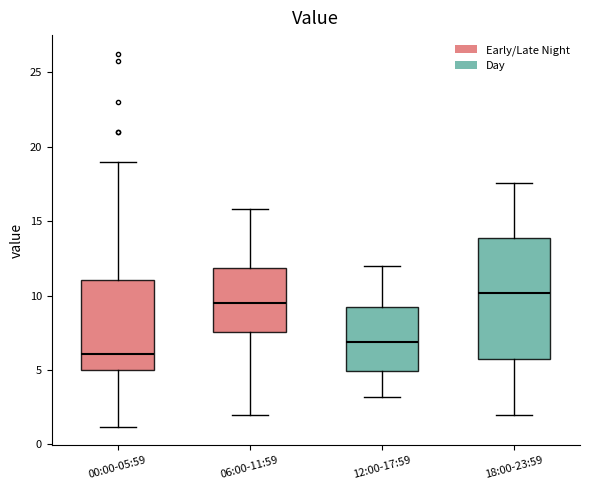

Reading left to right, transcribe this box plot: for each box, give where its median line is, the range the box spans, and where its two whiskers end, as read against the y-axis. The values are not printed on the chart, so give them approximately, as read against the axis.

00:00-05:59: median 6.0, box 5.0 to 11.0, whiskers 1.0 to 19.0
06:00-11:59: median 9.5, box 7.5 to 12.0, whiskers 2.0 to 16.0
12:00-17:59: median 7.0, box 5.0 to 9.5, whiskers 3.0 to 12.0
18:00-23:59: median 10.0, box 6.0 to 14.0, whiskers 2.0 to 17.5